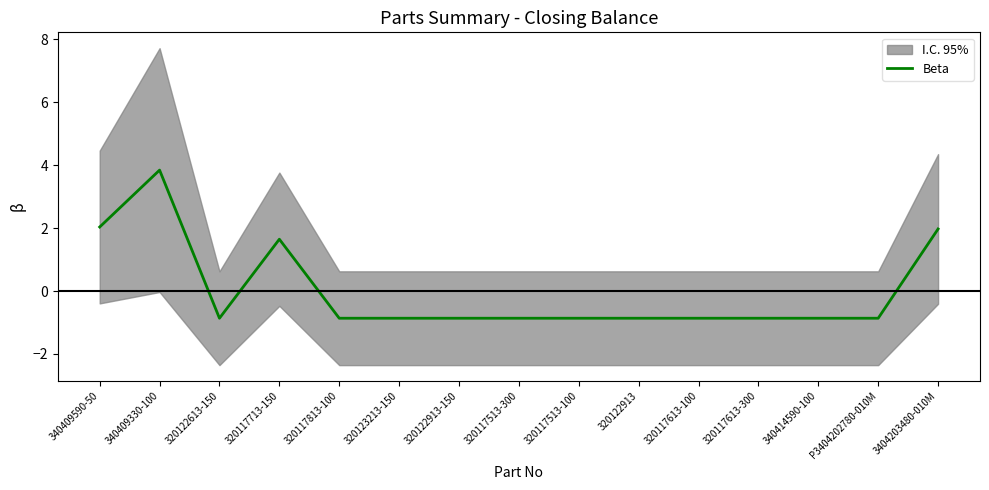

Rank the categories by value from lowest to highest.

320122613-150, 320117813-100, 320123213-150, 320122913-150, 320117513-300, 320117513-100, 320122913, 320117613-100, 320117613-300, 340414590-100, P3404202780-010M, 320117713-150, 3404203480-010M, 340409590-50, 340409330-100